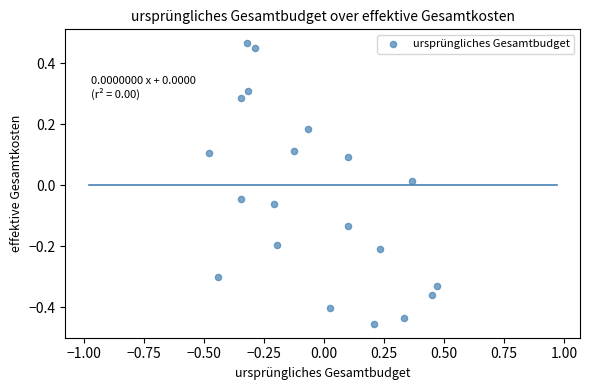

What is the range of X values (max minus min)?

0.9